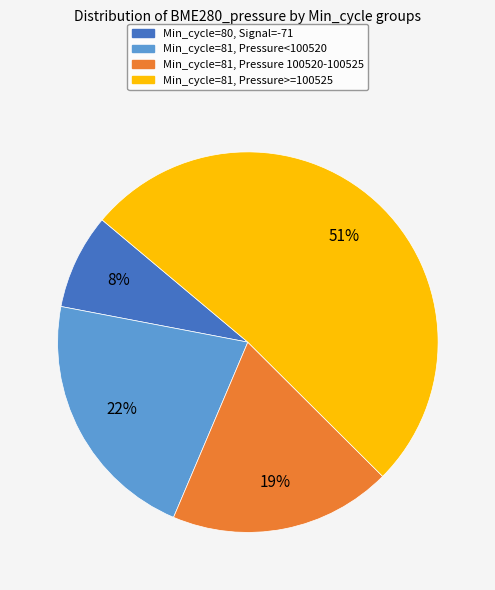

Is there any slice that represents more than half of the pie?

Yes